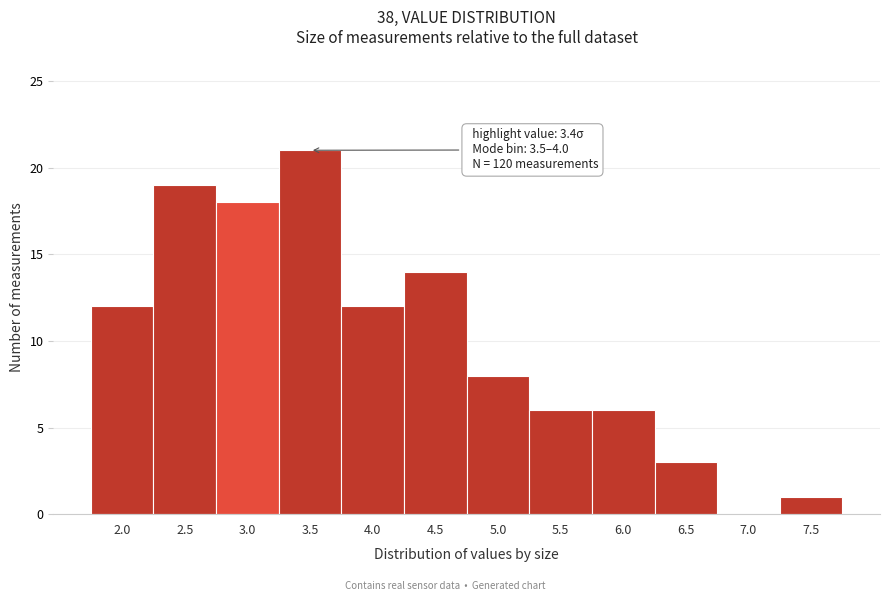

Reading left to right, transcribe all the data shown in this chart.

2.0=12	2.5=19	3.0=18	3.5=21	4.0=12	4.5=14	5.0=8	5.5=6	6.0=6	6.5=3	7.0=0	7.5=1